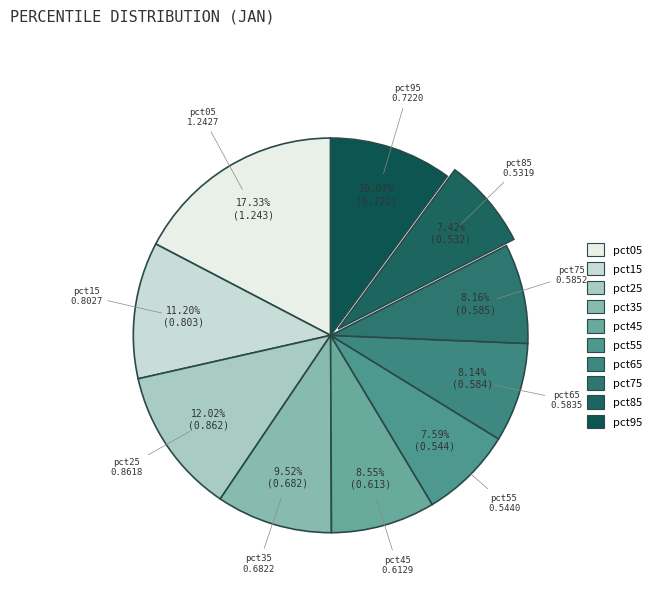

How many segments does this pie chart have?

10